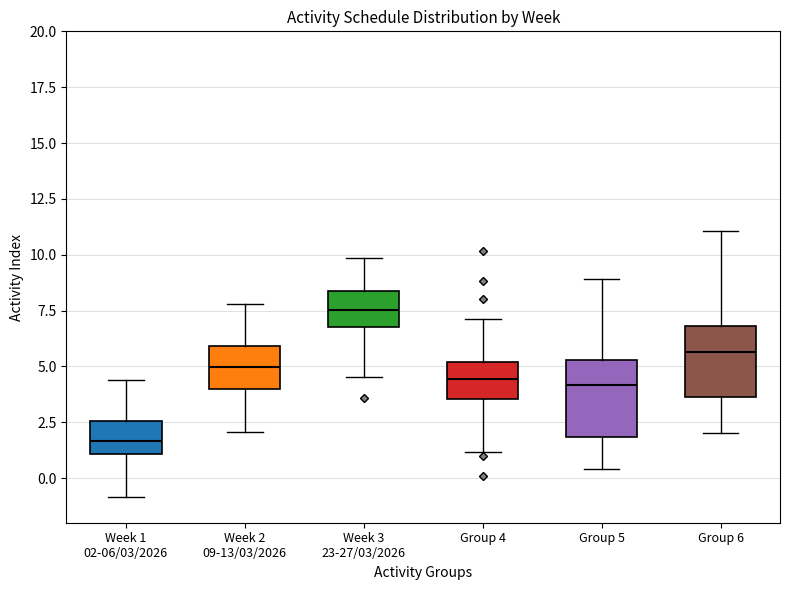

Where does the lower whisker of the box for Week 2 09-13/03/2026 end on the y-axis? The values are not printed on the chart, so give them approximately, as read against the axis.

2.0